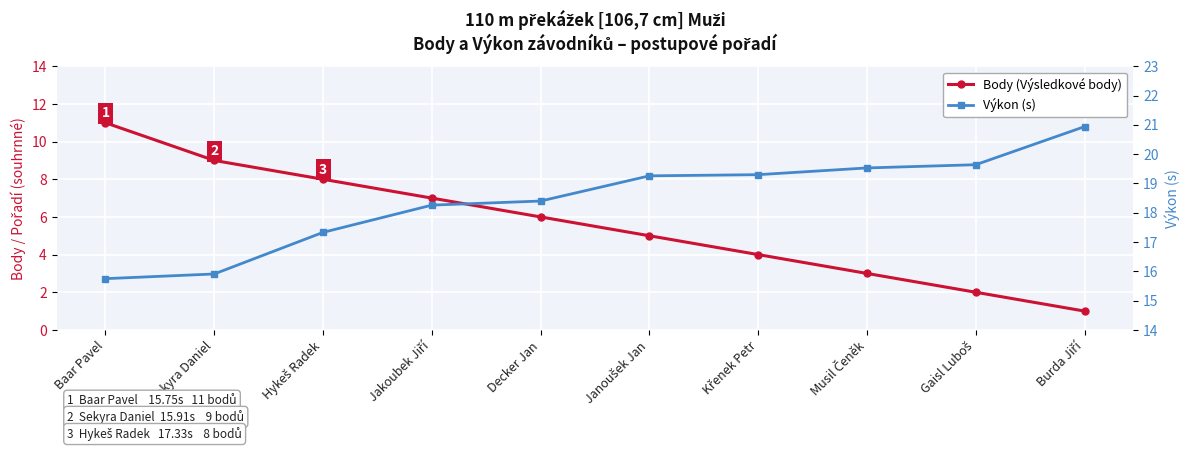

What is the sum of all Výkon (s) values?

184.3